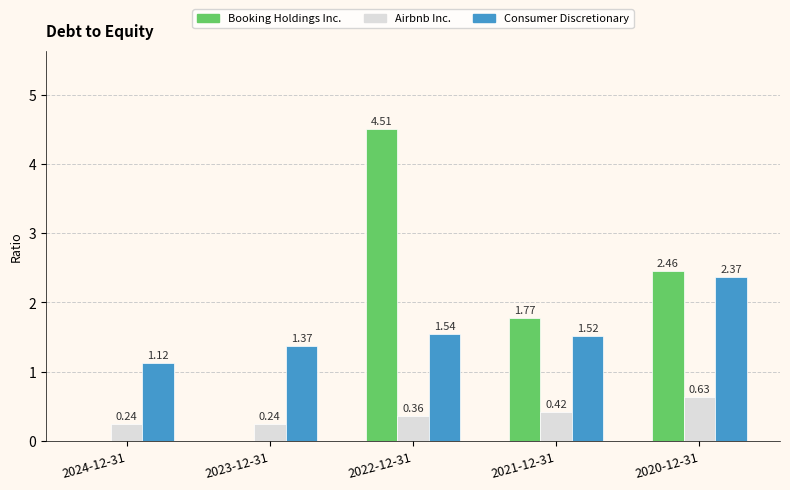

What is the sum of the Airbnb Inc. values at 2020-12-31 and 2024-12-31?

0.9